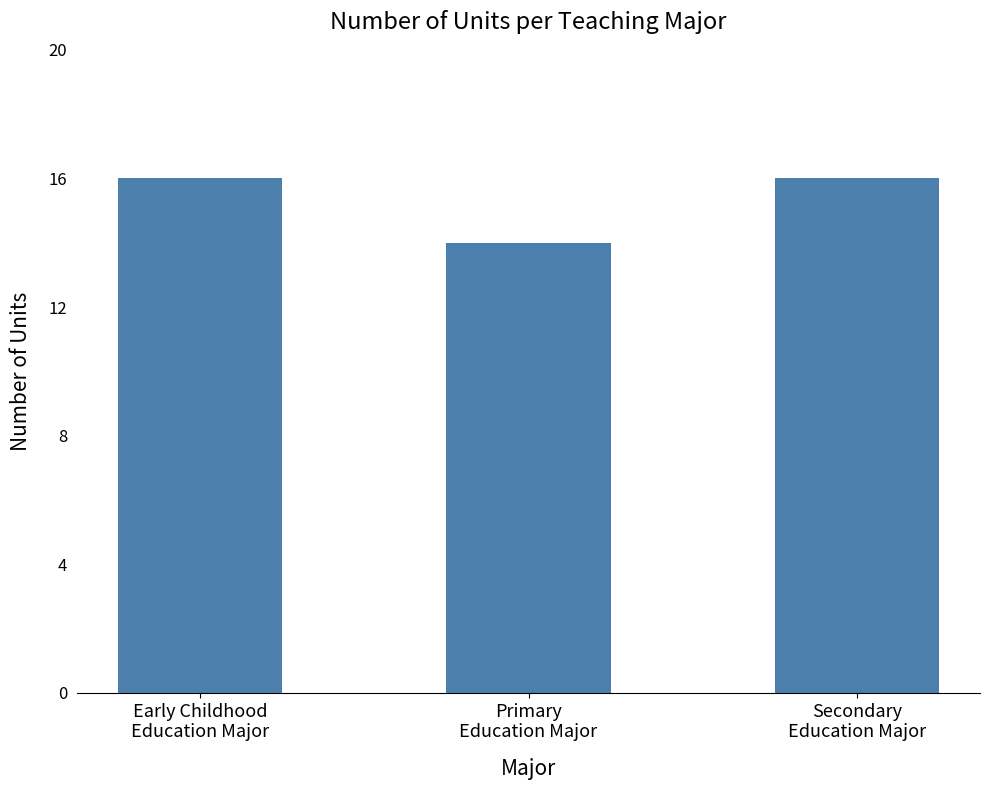

Are the bars grouped side by side (vs. stacked)?

No